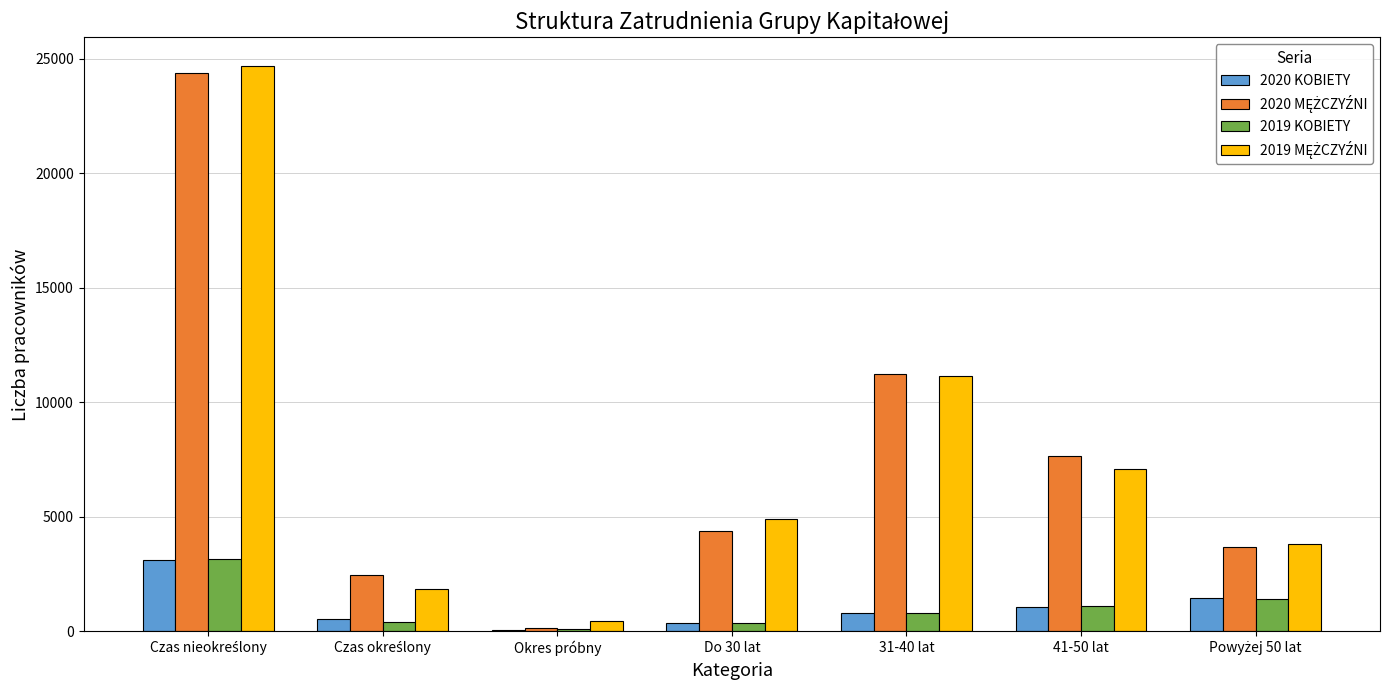

At 41-50 lat, list the series in order from smallest to largest.

2020 KOBIETY, 2019 KOBIETY, 2019 MĘŻCZYŹNI, 2020 MĘŻCZYŹNI